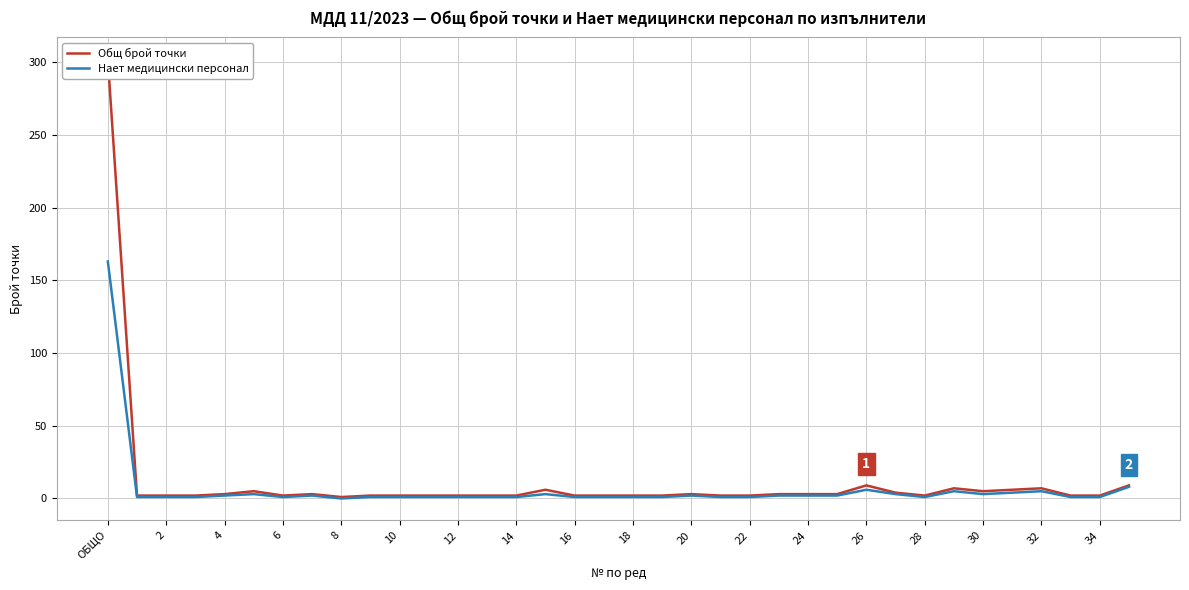

List the series in order of their peak value, lowest first.

Нает медицински персонал, Общ брой точки